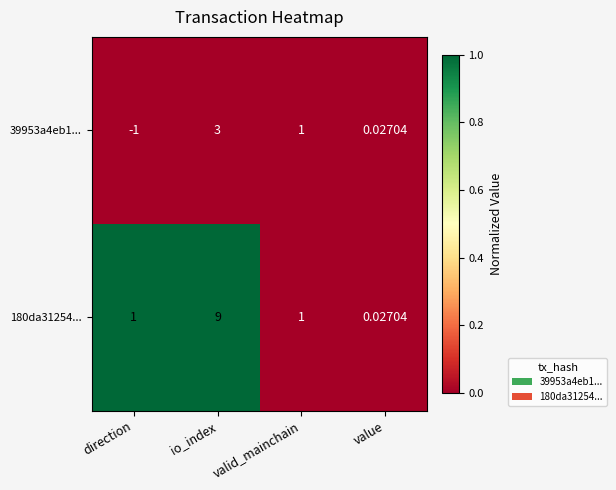

At which label is 39953a4eb1... closest to 1?

valid_mainchain